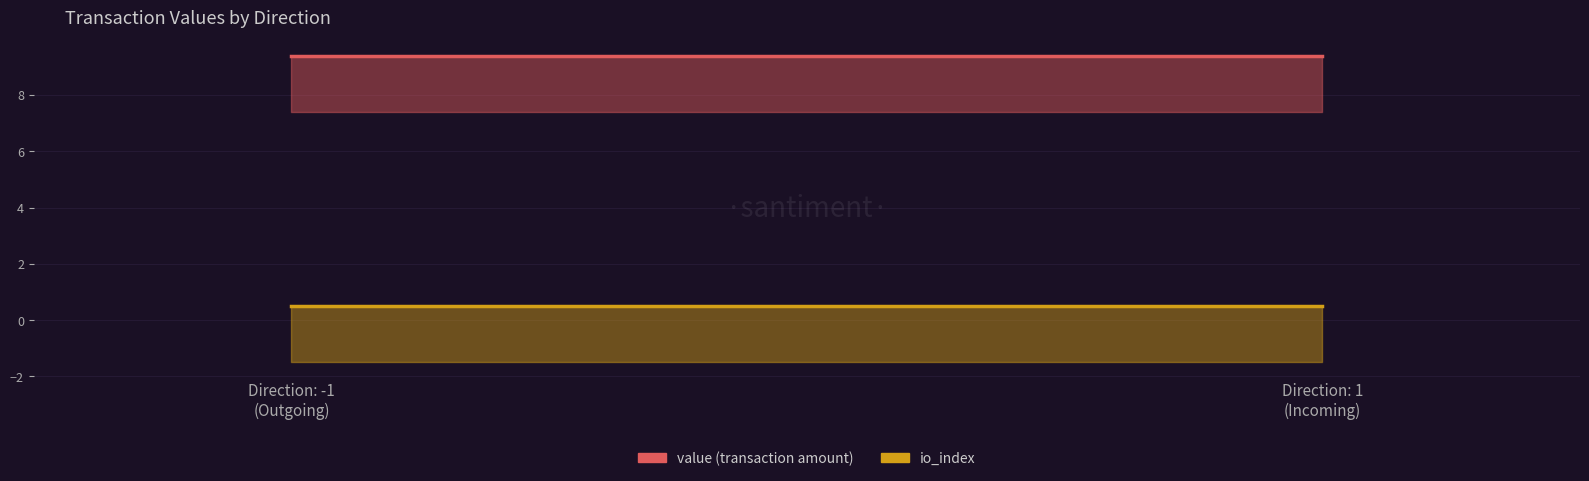

What is the spread (max minus min) of values at Direction: -1
(Outgoing)?

8.9